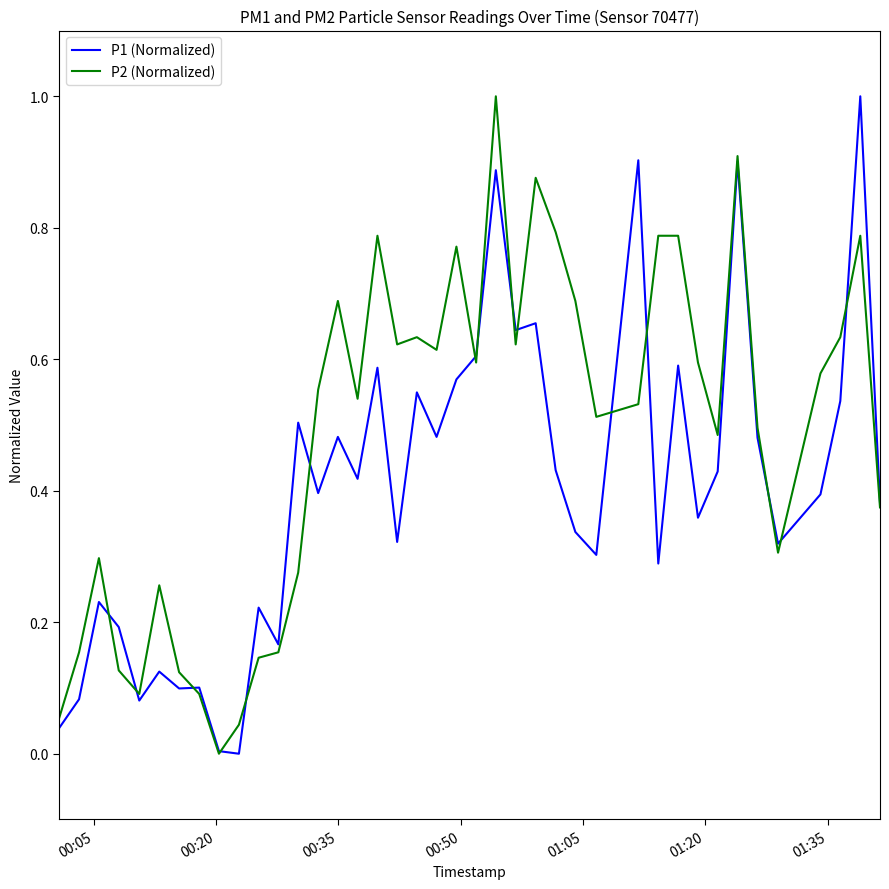

Rank the series by their average value, from lowest to highest.

P1 (Normalized), P2 (Normalized)